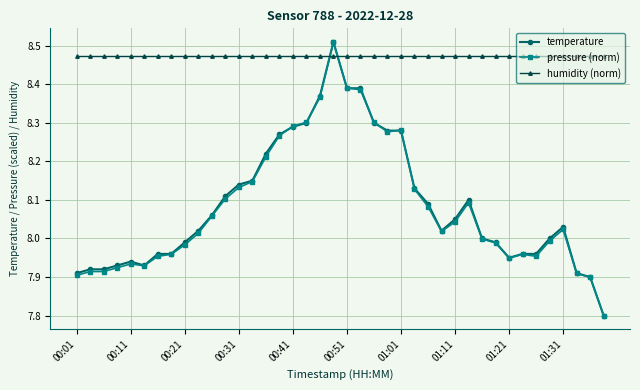

After their last crossing, which series has the higher values: humidity (norm) or temperature?

humidity (norm)